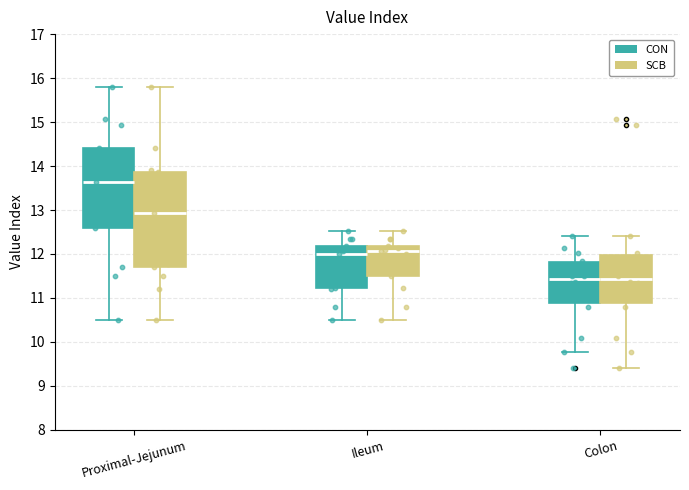

Reading left to right, transcribe this box plot: for each box, give where its median line is, the range the box spans, and where its two whiskers end, as read against the y-axis. The values are not printed on the chart, so give them approximately, as read against the axis.

Proximal-Jejunum (CON): median 13.6, box 12.6 to 14.4, whiskers 10.5 to 15.8
Proximal-Jejunum (SCB): median 12.9, box 11.7 to 13.9, whiskers 10.5 to 15.8
Ileum (CON): median 12.0, box 11.2 to 12.2, whiskers 10.5 to 12.5
Ileum (SCB): median 12.1, box 11.5 to 12.2, whiskers 10.5 to 12.5
Colon (CON): median 11.4, box 10.9 to 11.8, whiskers 9.8 to 12.4
Colon (SCB): median 11.4, box 10.9 to 12.0, whiskers 9.4 to 12.4